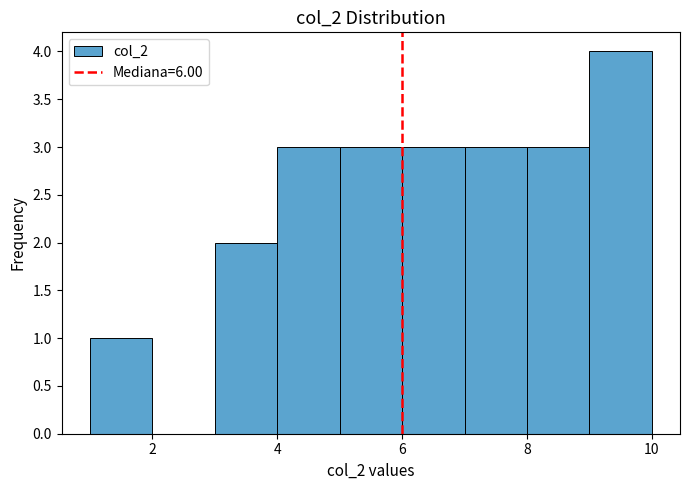

Reading left to right, list every bar in this chart as the range it spans on the x-axis followed by its height. The values are not printed on the chart, so give them approximately, as read against the axis.

1 to 2: 1
2 to 3: 0
3 to 4: 2
4 to 5: 3
5 to 6: 3
6 to 7: 3
7 to 8: 3
8 to 9: 3
9 to 10: 4